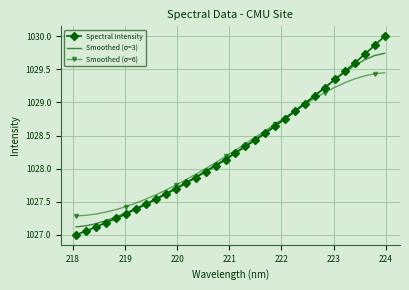

True or false: Smoothed (σ=6) and Spectral Intensity cross at least once.

True